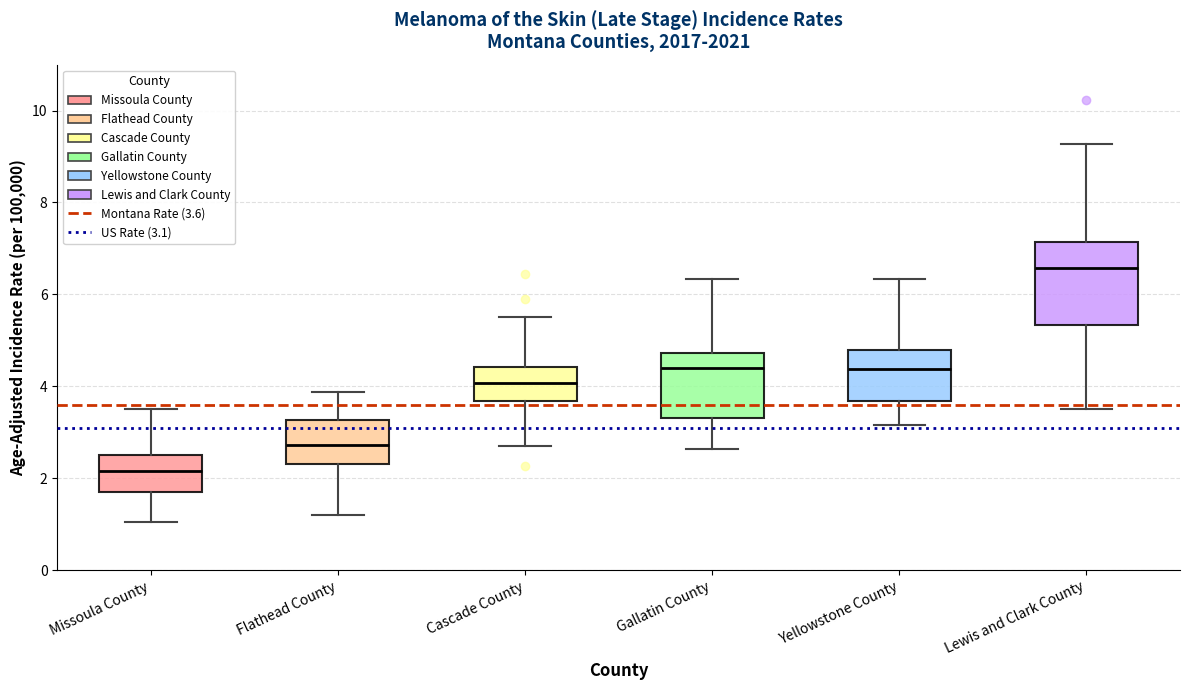

Reading left to right, read every box against the y-axis: the position of its median line, the range the box covers, and the ends of its whiskers. The values are not printed on the chart, so give them approximately, as read against the axis.

Missoula County: median 2.2, box 1.6 to 2.6, whiskers 1.0 to 3.6
Flathead County: median 2.8, box 2.4 to 3.2, whiskers 1.2 to 3.8
Cascade County: median 4.0, box 3.6 to 4.4, whiskers 2.8 to 5.6
Gallatin County: median 4.4, box 3.4 to 4.8, whiskers 2.6 to 6.4
Yellowstone County: median 4.4, box 3.6 to 4.8, whiskers 3.2 to 6.4
Lewis and Clark County: median 6.6, box 5.4 to 7.2, whiskers 3.6 to 9.2